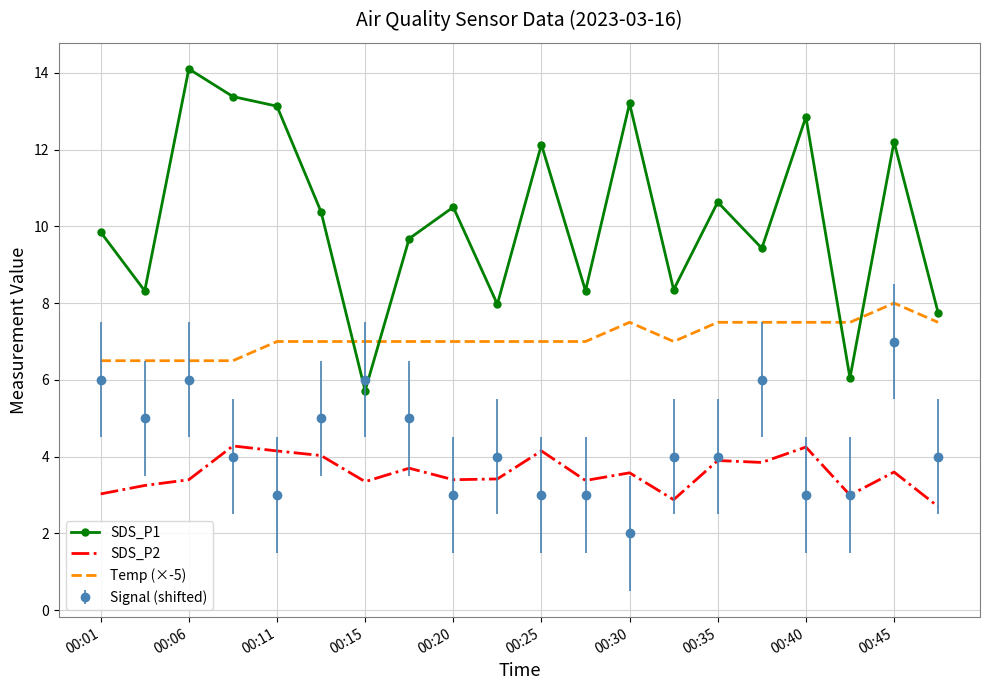

What is the sum of all Temp (×-5) values?

142.0